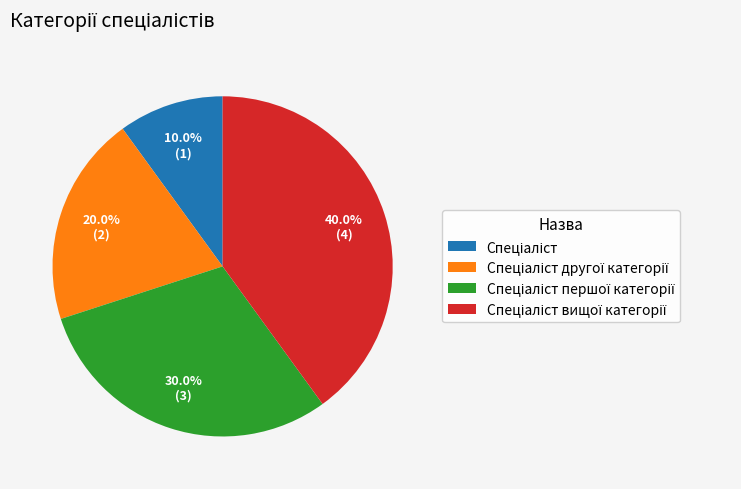

Does any single category account for the majority?

No